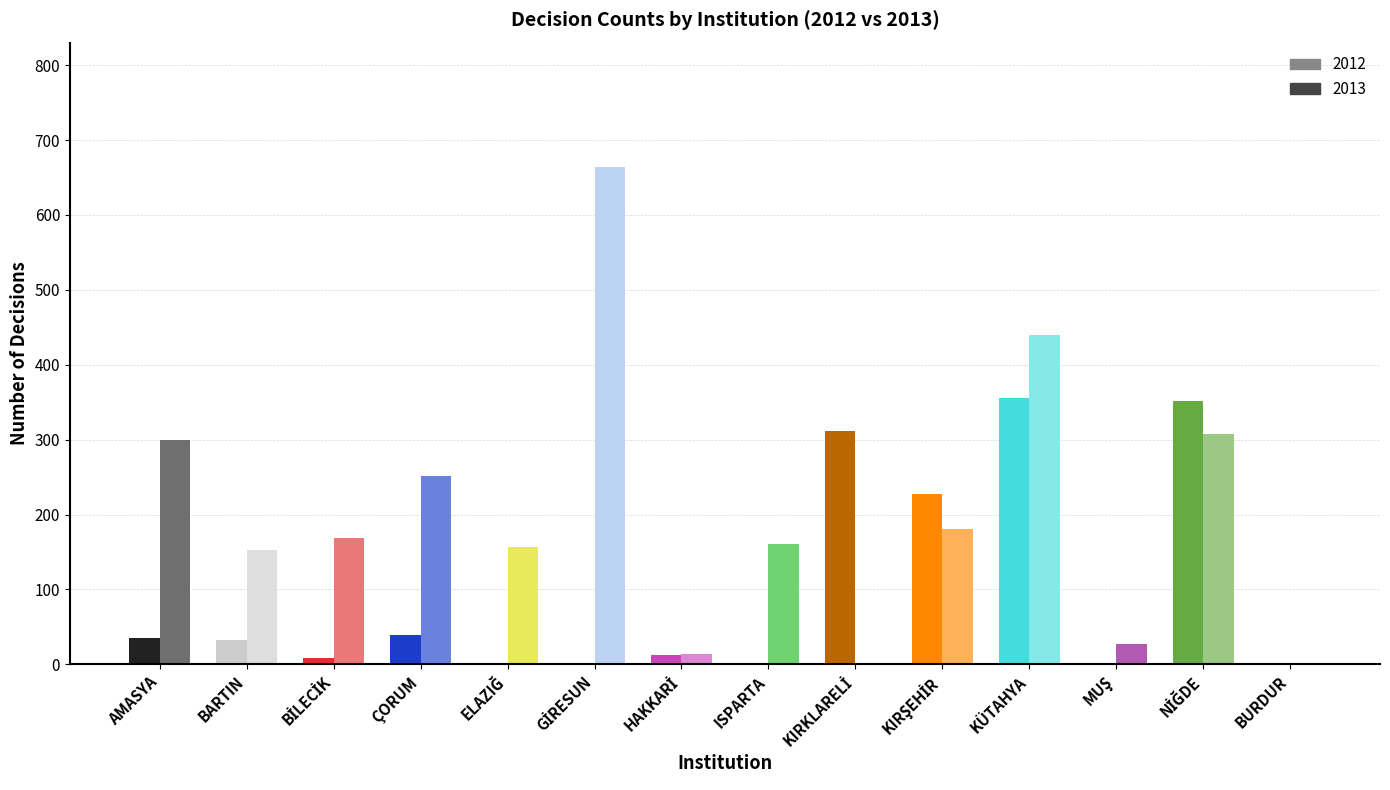

Which series has the widest spread of values?

2013